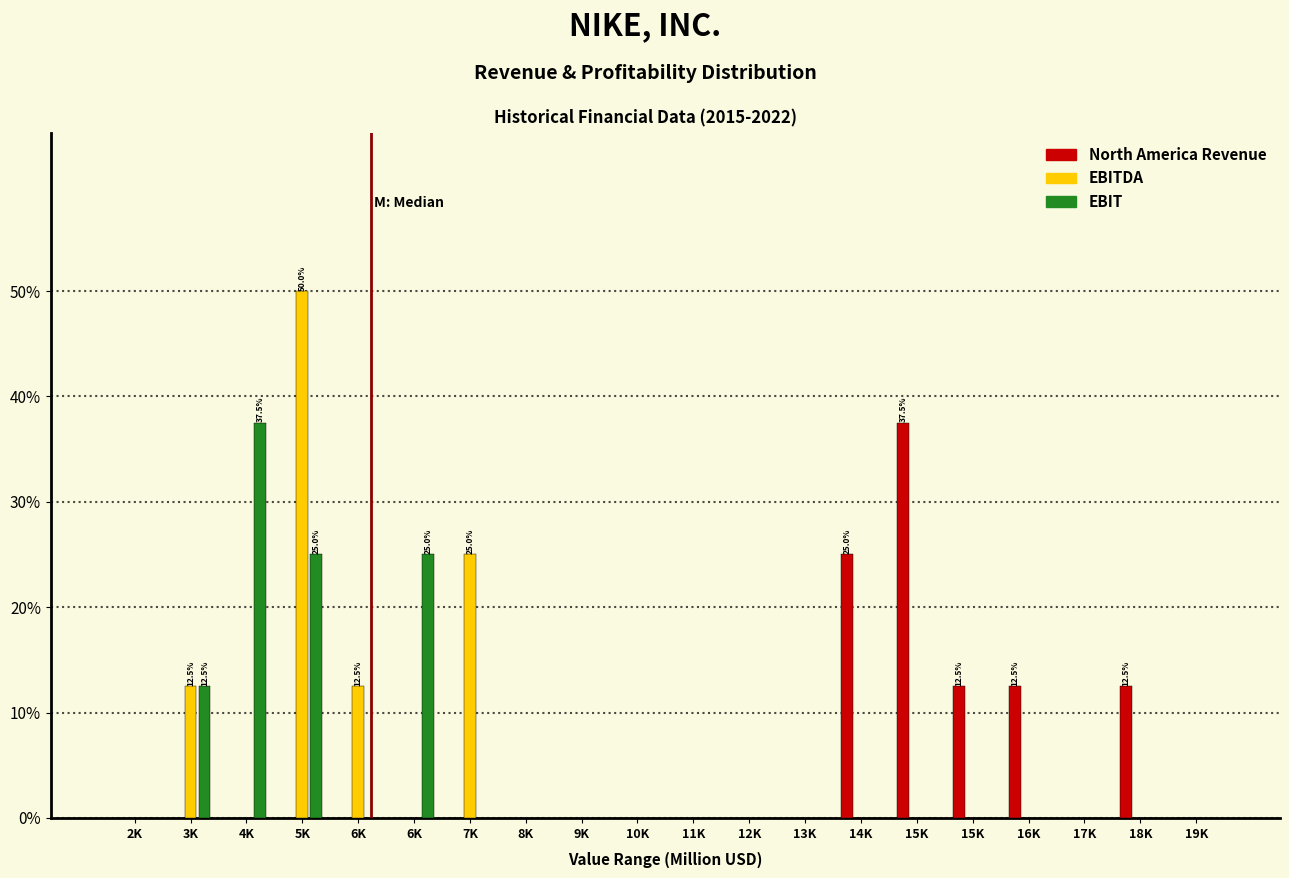

How many groups of bars are there?

20